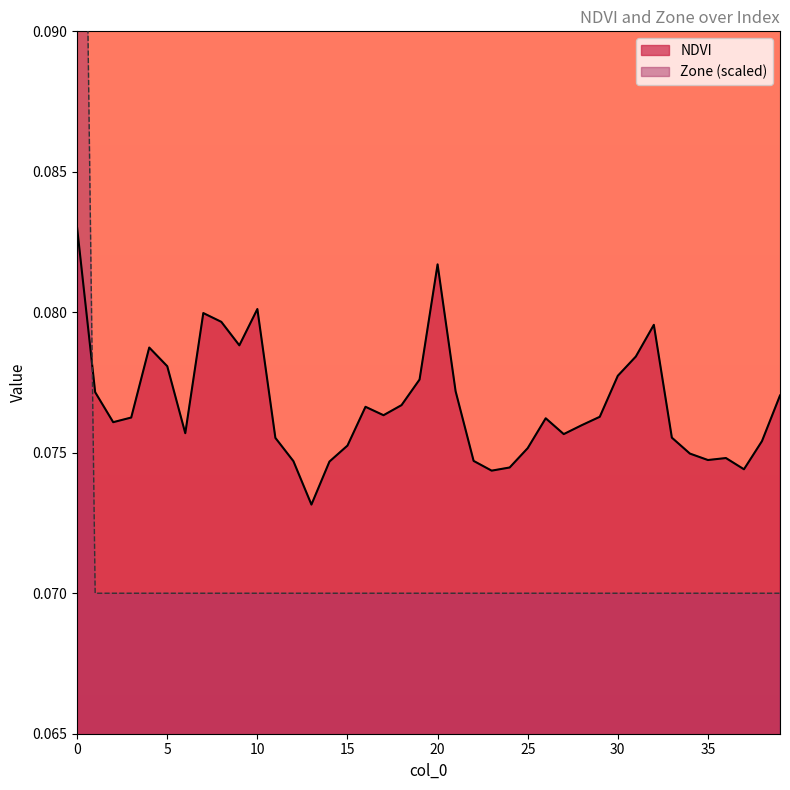

Does the chart display data point markers on the line(s)?

No